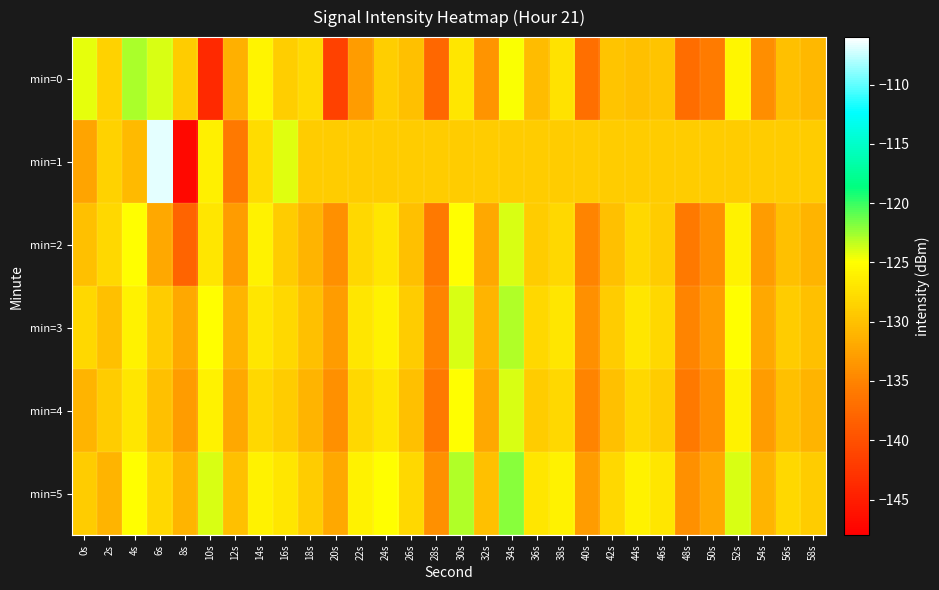

Between 58s and 14s, which is larger?

14s